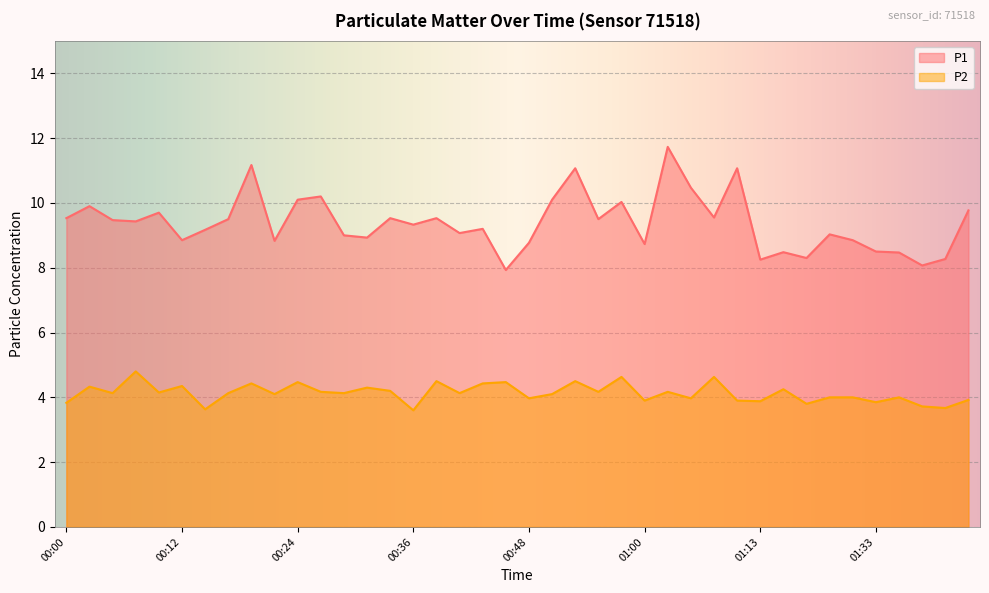

Rank the series at 00:58 from lowest to highest value.

P2, P1